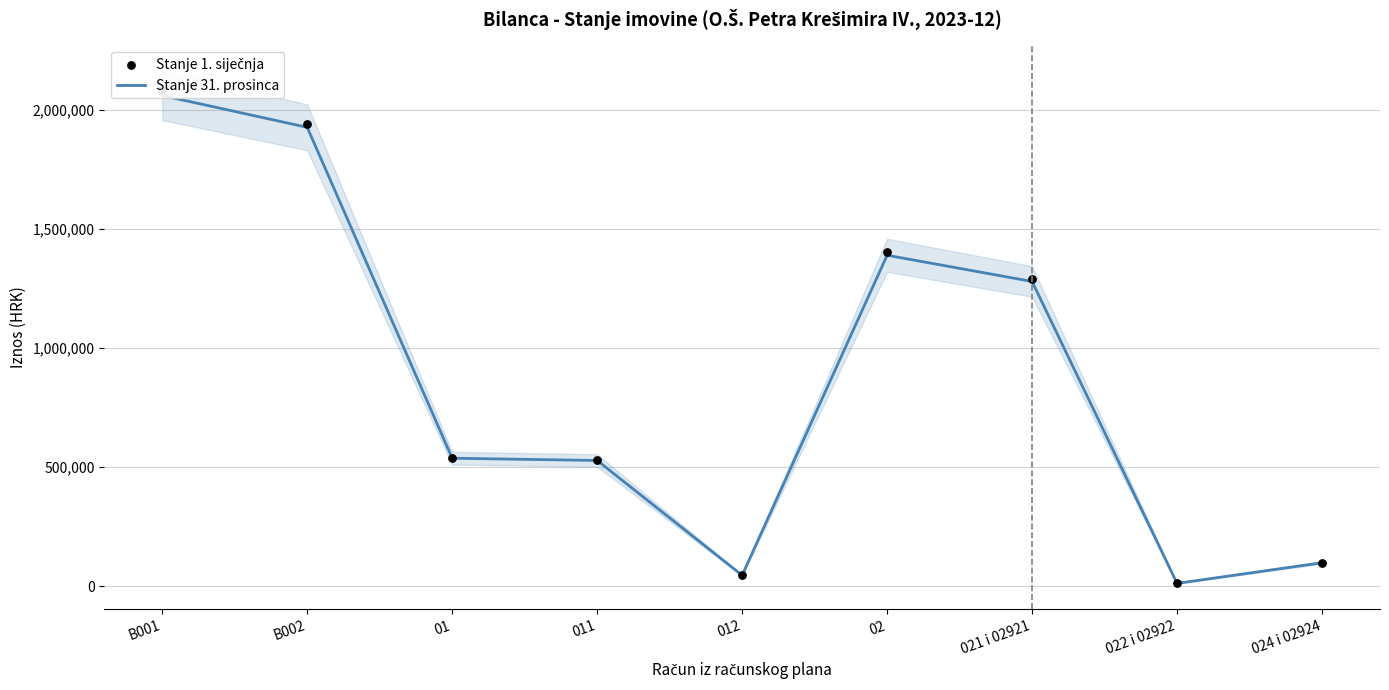

Which series reaches the minimum Y coordinate?

Stanje 31. prosinca